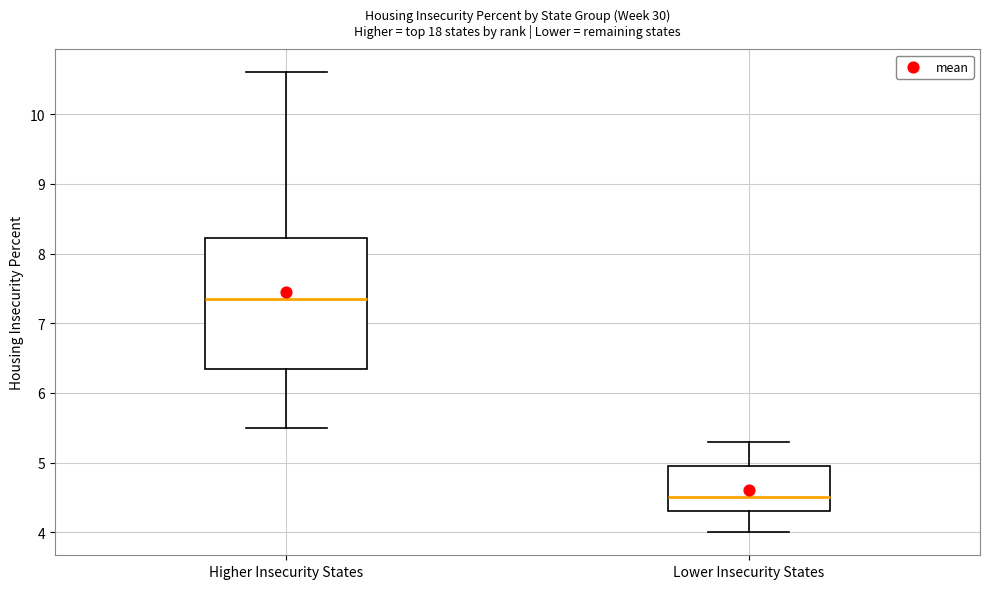

Reading left to right, transcribe this box plot: for each box, give where its median line is, the range the box spans, and where its two whiskers end, as read against the y-axis. The values are not printed on the chart, so give them approximately, as read against the axis.

Higher Insecurity States: median 7.4, box 6.4 to 8.2, whiskers 5.5 to 10.6
Lower Insecurity States: median 4.5, box 4.3 to 5.0, whiskers 4.0 to 5.3